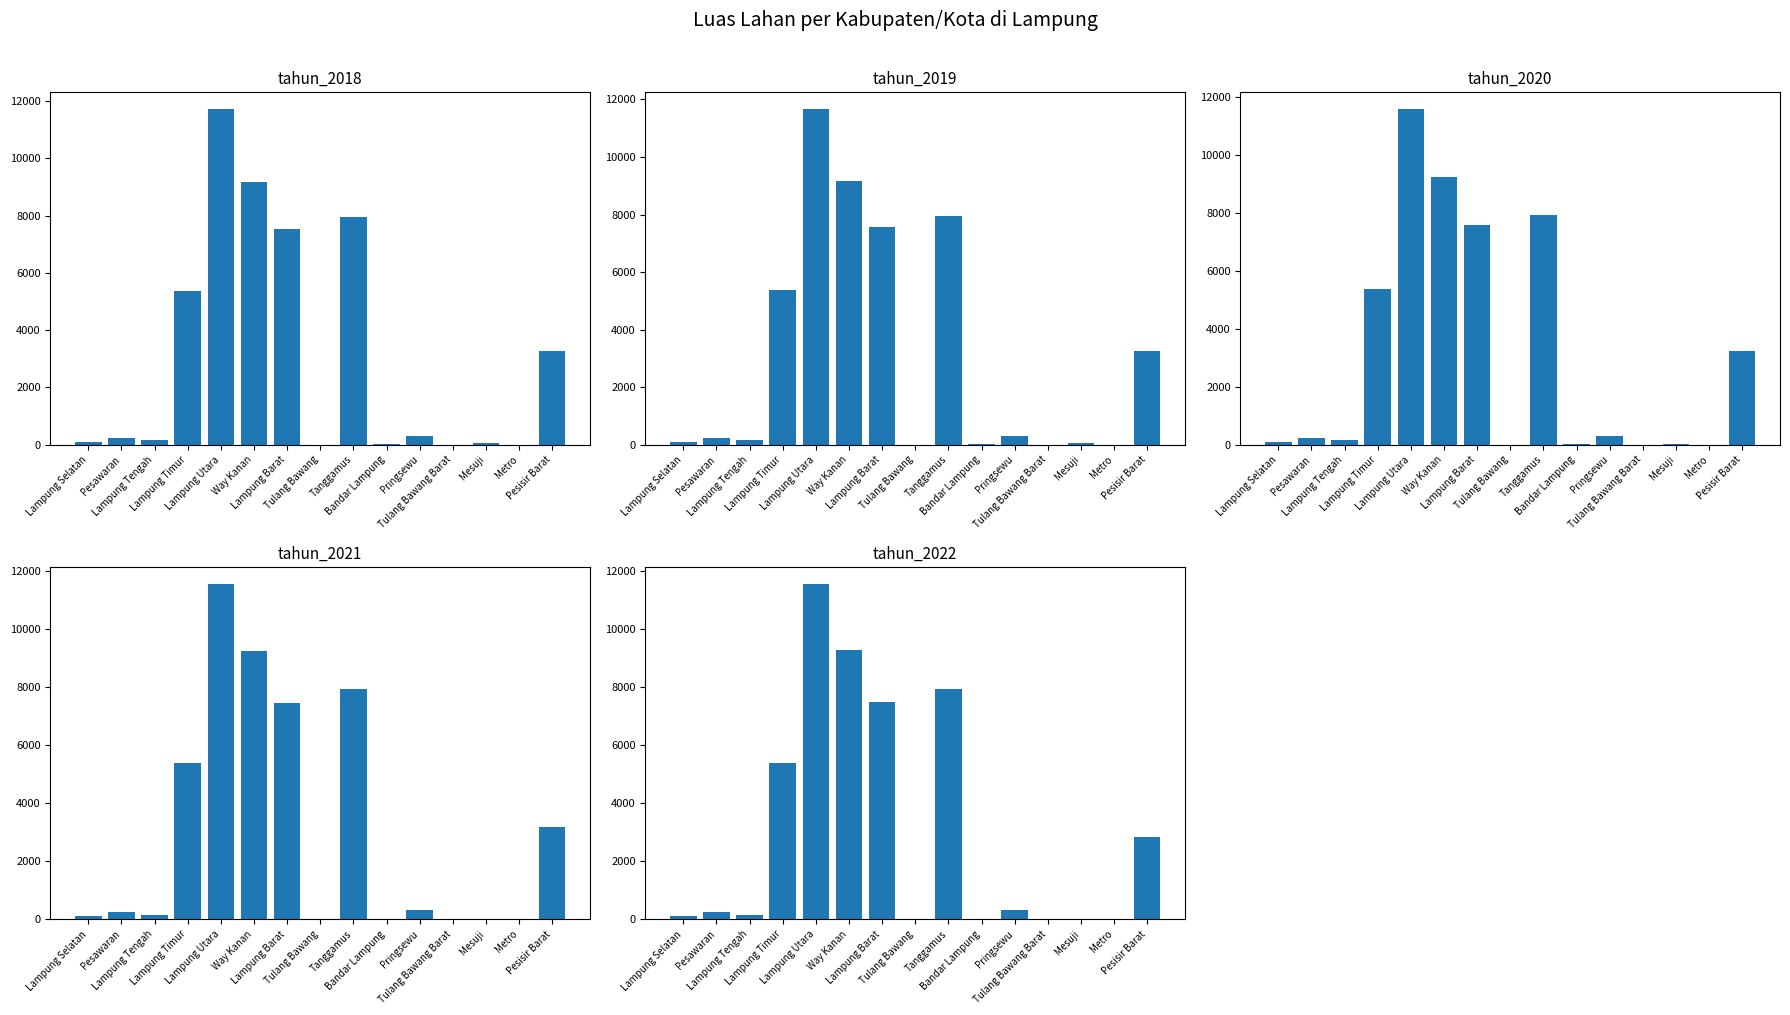

The value of tahun_2020 at Way Kanan is 16168. True or false?

False